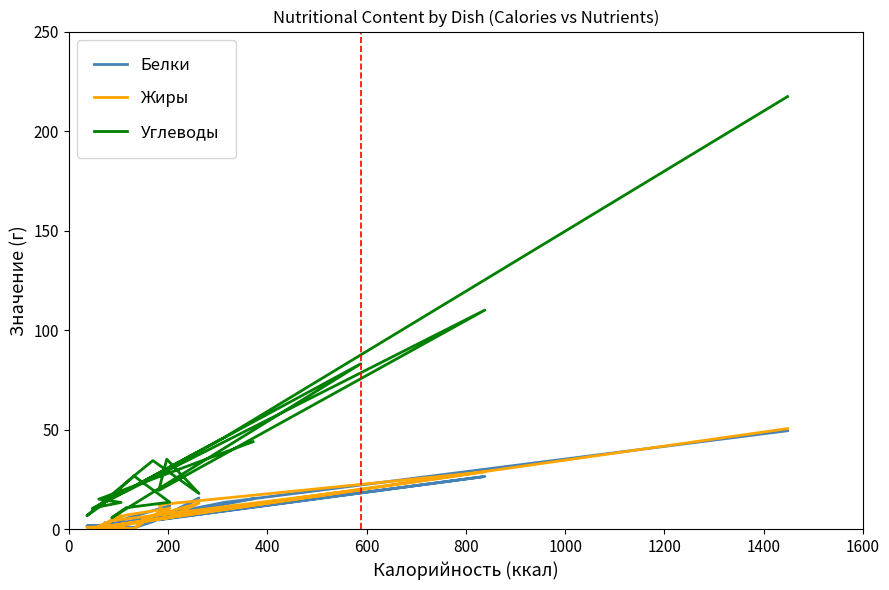

True or false: Жиры and Белки cross at least once.

True